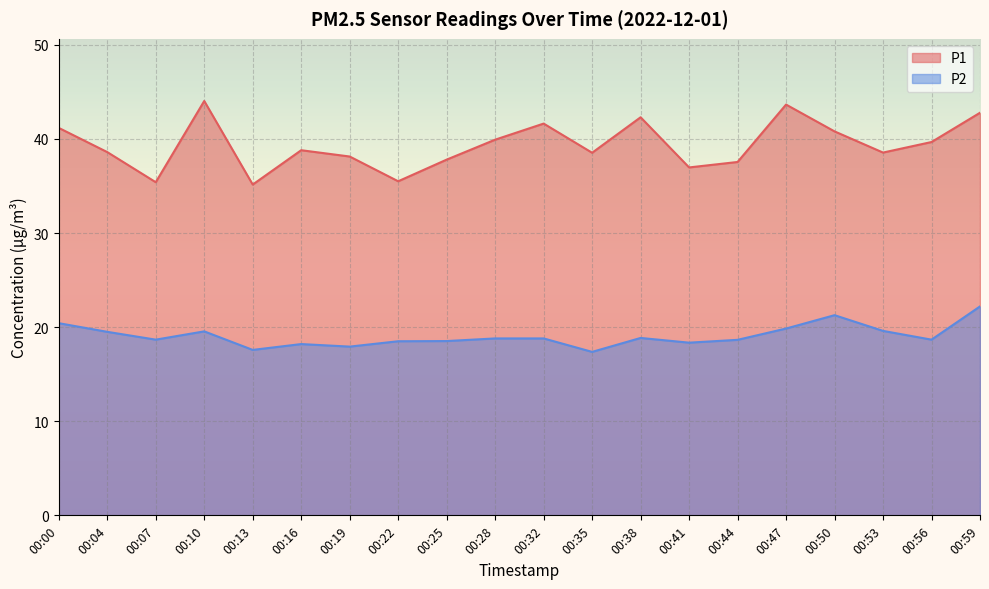

The P1 series shows 15.4 at 00:41. True or false?

False